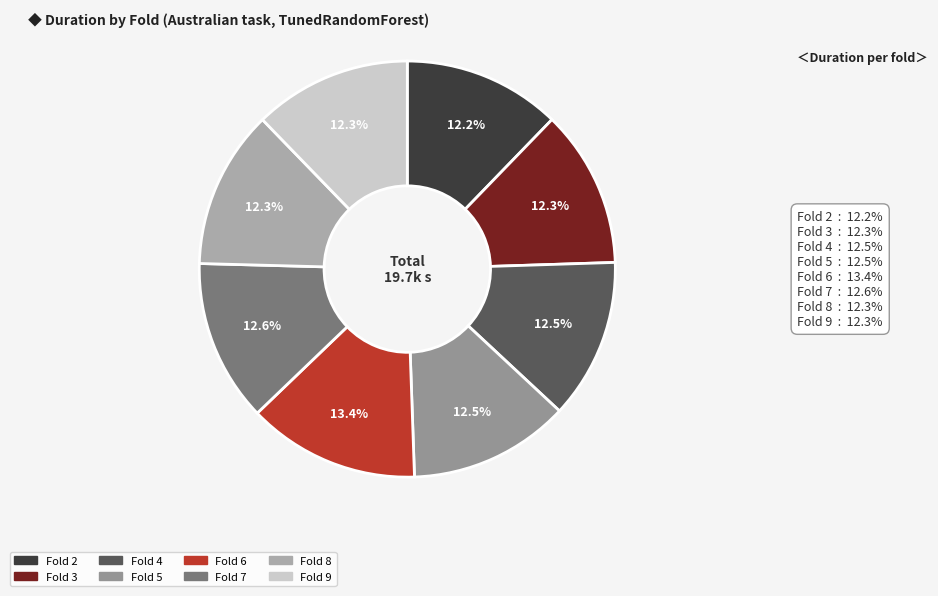

How many slices are in this pie chart?

8